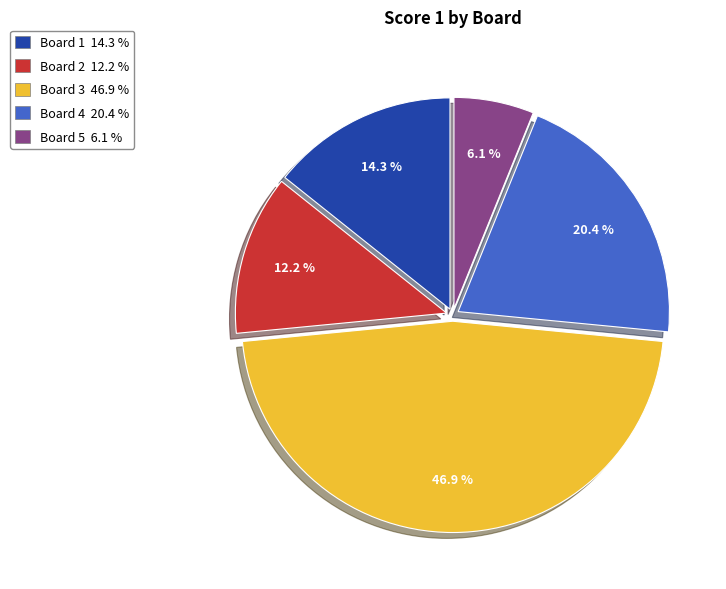

The Board 1 slice represents 27% of the pie. True or false?

False